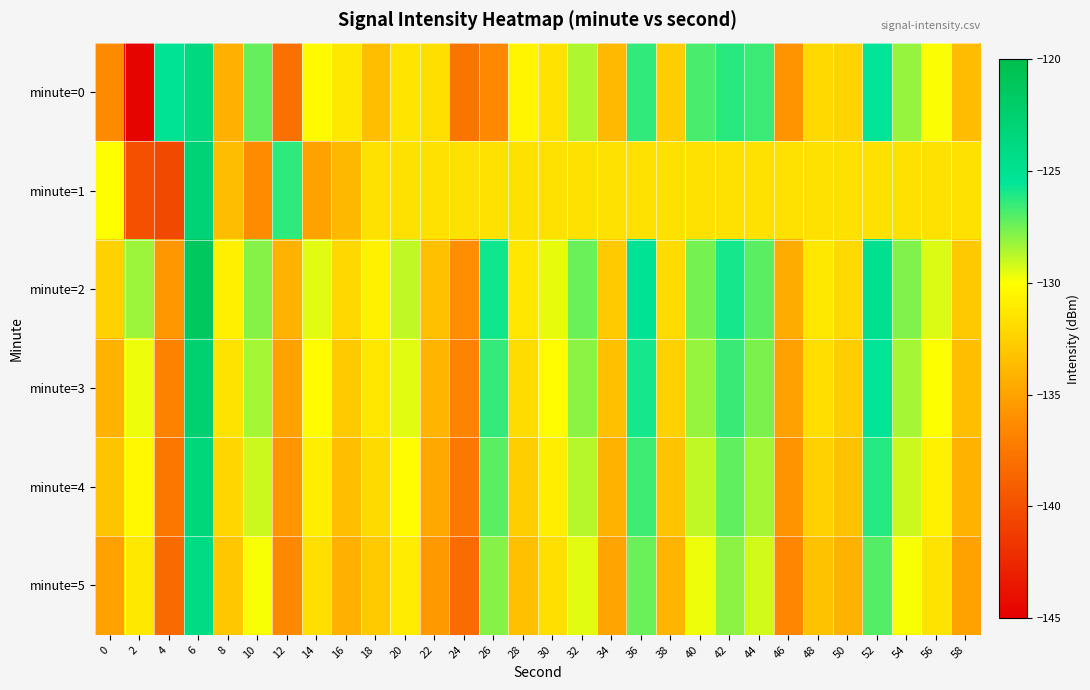

At which category does the chart reach its minimum across all series?

2